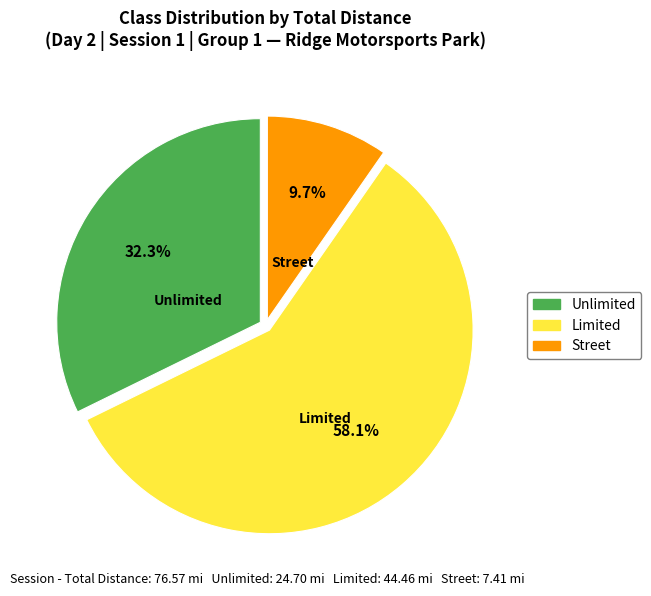

Which category has the biggest portion of the pie?

Limited